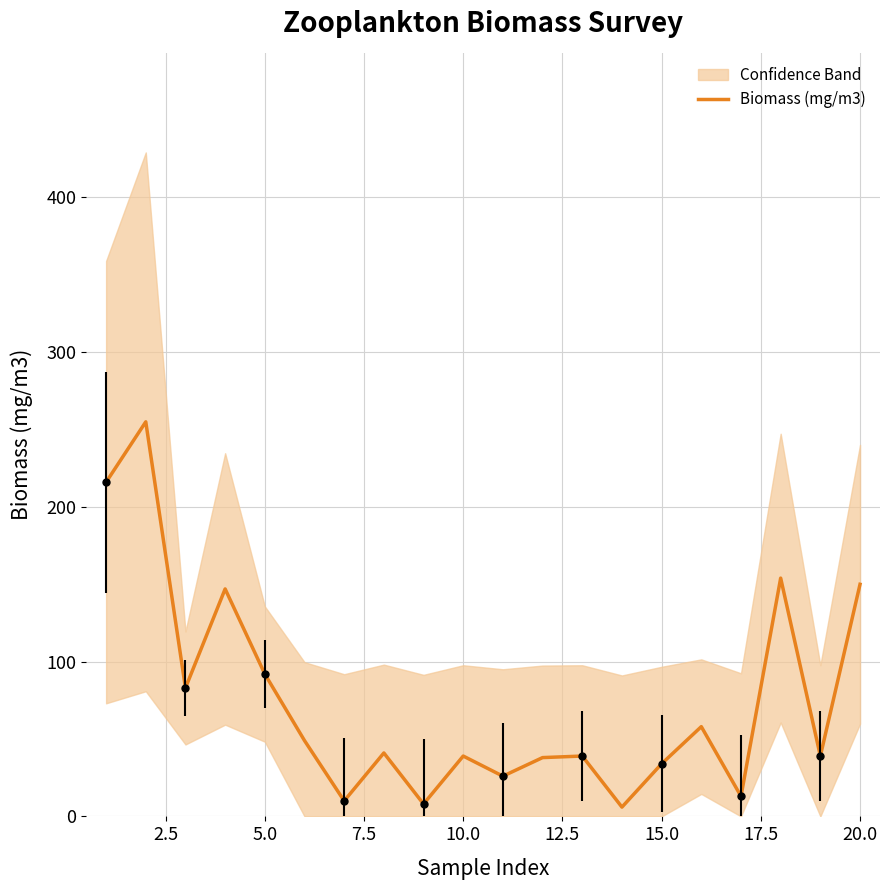

How many interior local peaks (higher than both neighbors) does the data have?

7